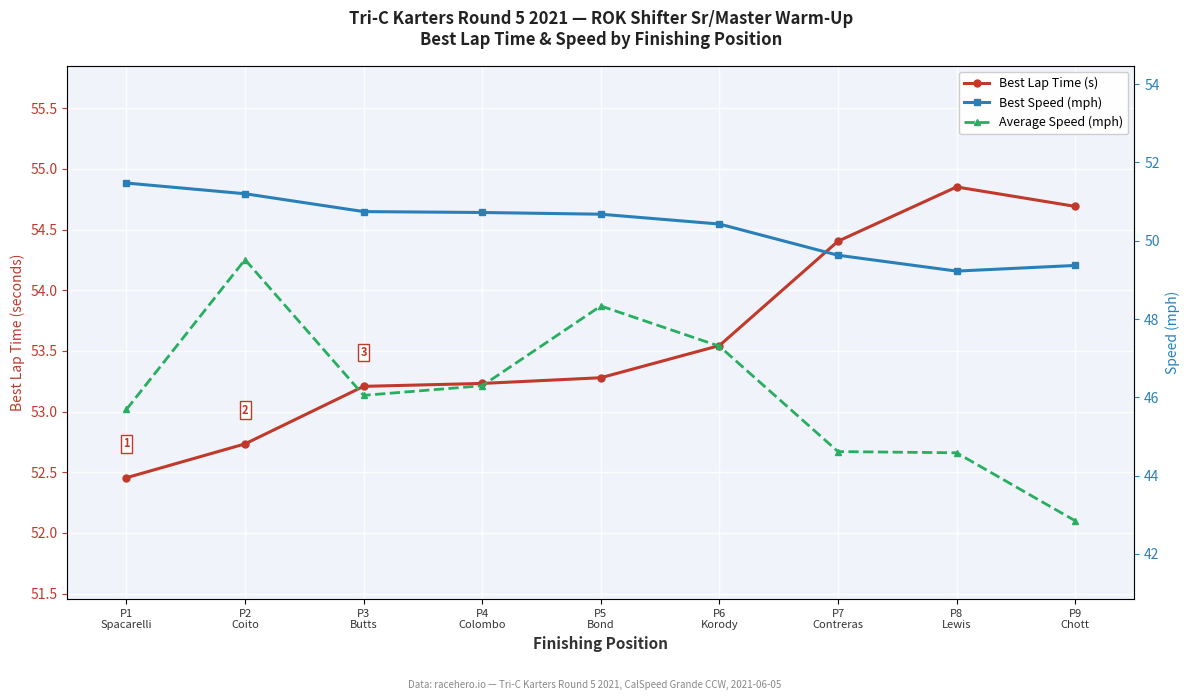

What is the maximum value shown in the chart?

54.9